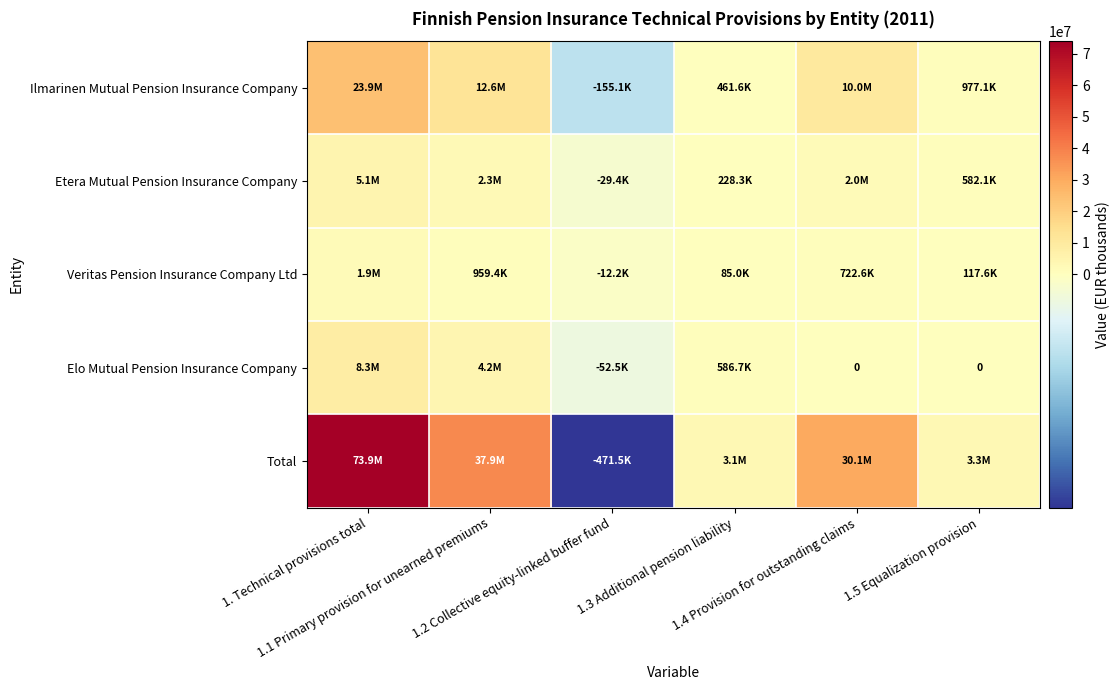

Read the Veritas Pension Insurance Company Ltd value at 1.3 Additional pension liability.

85009.2